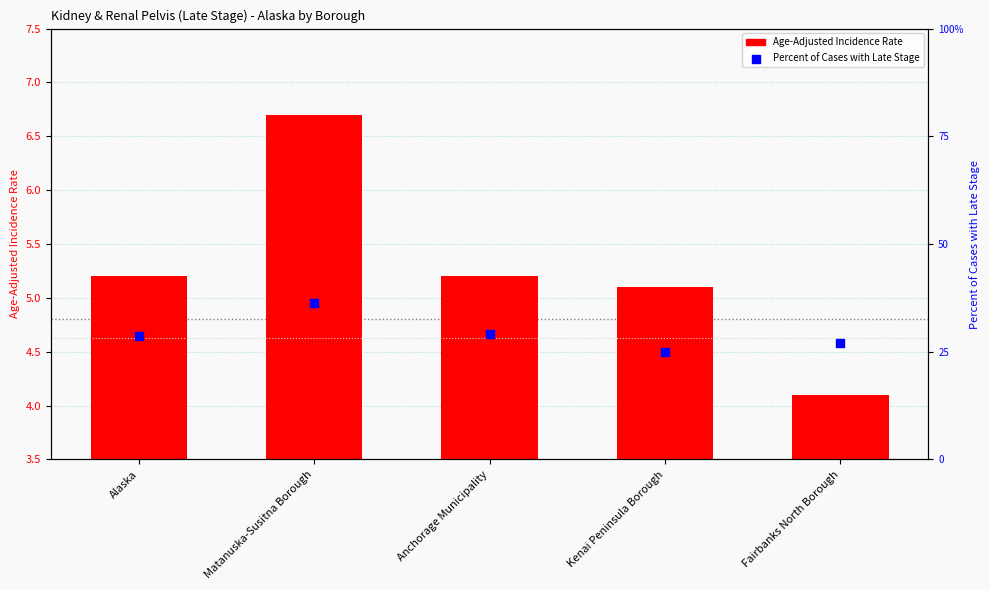

At how many categories does at least one series exceed 8?

5